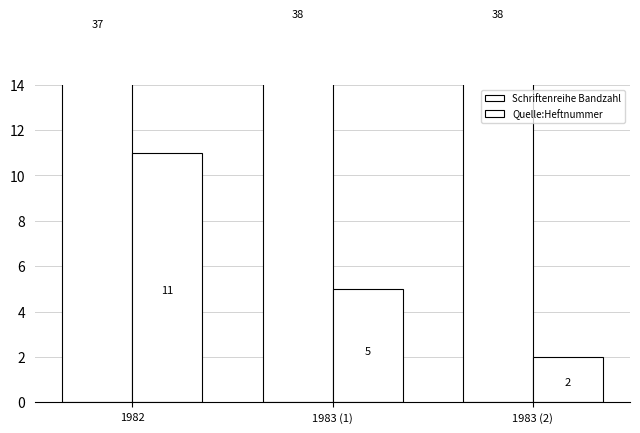

Rank the series by their maximum value, from highest to lowest.

Schriftenreihe Bandzahl, Quelle:Heftnummer